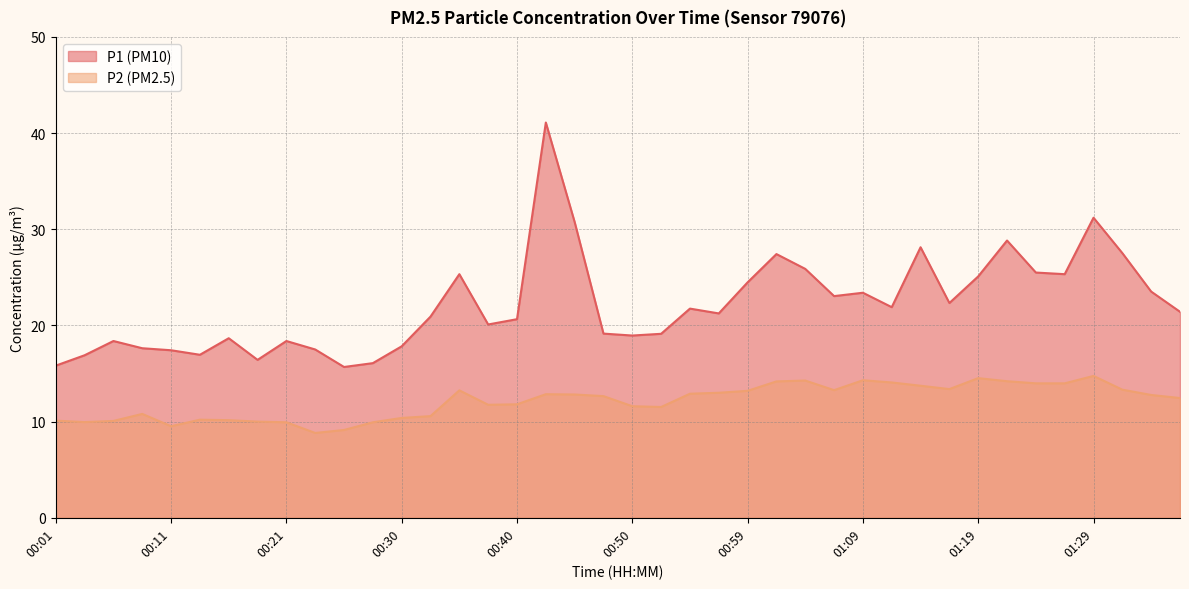

List the labels in order of P2 value, largest first.

01:29, 01:19, 01:09, 01:04, 01:21, 01:02, 01:12, 01:24, 01:26, 01:14, 01:16, 01:31, 01:07, 00:35, 00:59, 00:57, 00:55, 00:42, 00:45, 01:33, 00:47, 01:36, 00:40, 00:37, 00:50, 00:52, 00:08, 00:33, 00:30, 00:13, 00:16, 00:01, 00:06, 00:18, 00:04, 00:21, 00:28, 00:11, 00:25, 00:23